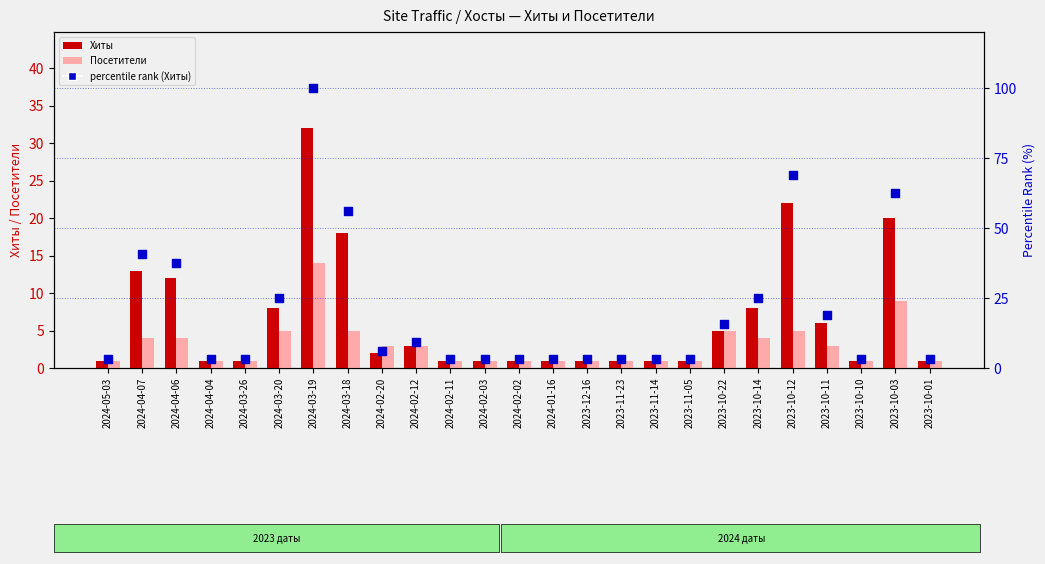

What are all the series names shown in the legend?

Хиты, Посетители, percentile rank (Хиты)